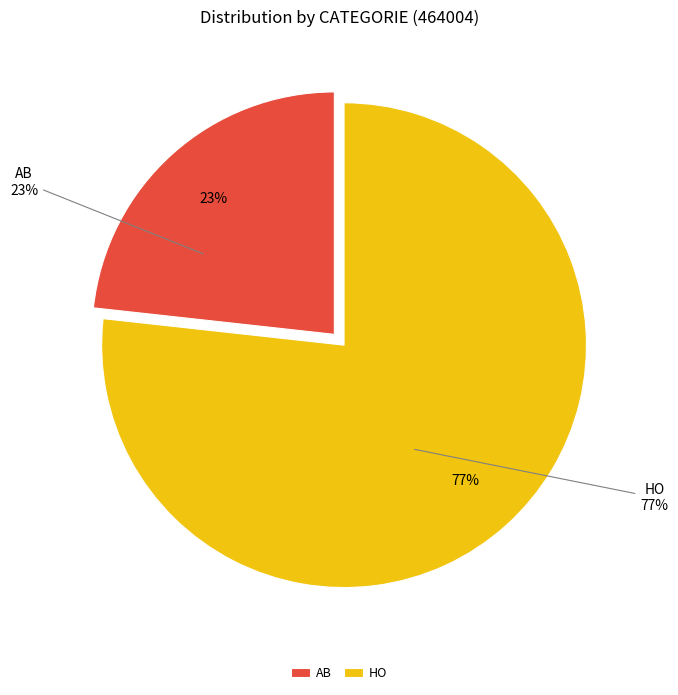

Is AB the majority of the pie?

No